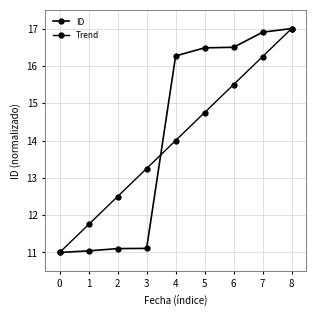

Reading left to right, transcribe all the data shown in this chart.

ID: 11.0	11.0	11.1	11.1	16.3	16.5	16.5	16.9	17.0
Trend: 11.0	11.8	12.5	13.2	14.0	14.8	15.5	16.2	17.0